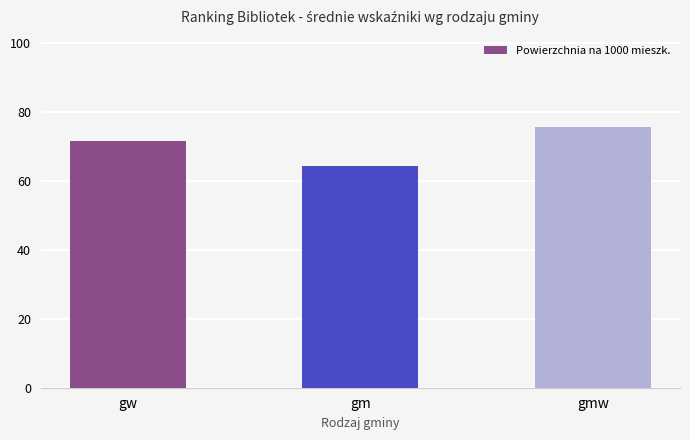

What is the average value?

70.4